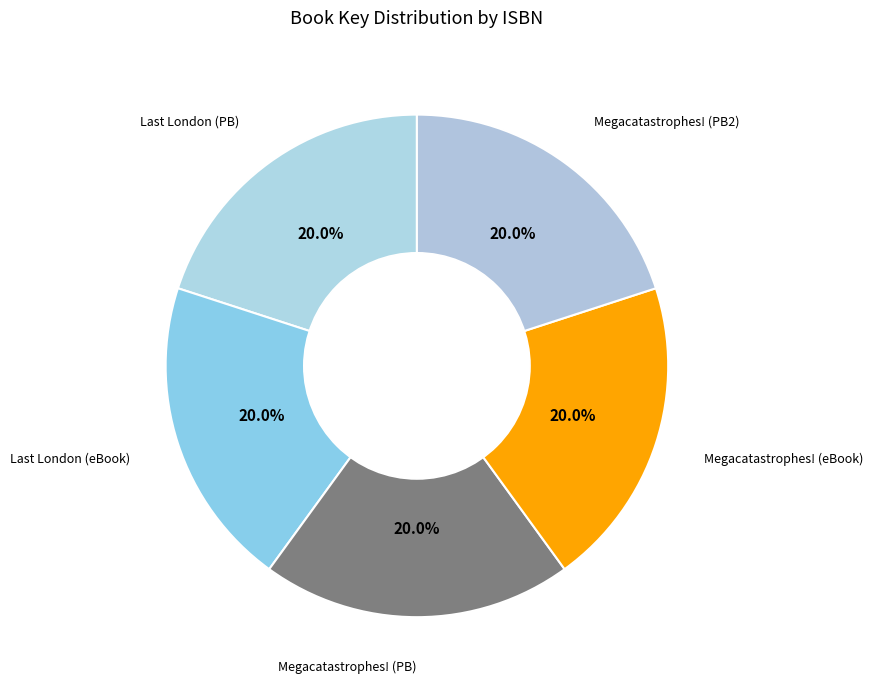

How many segments does this pie chart have?

5